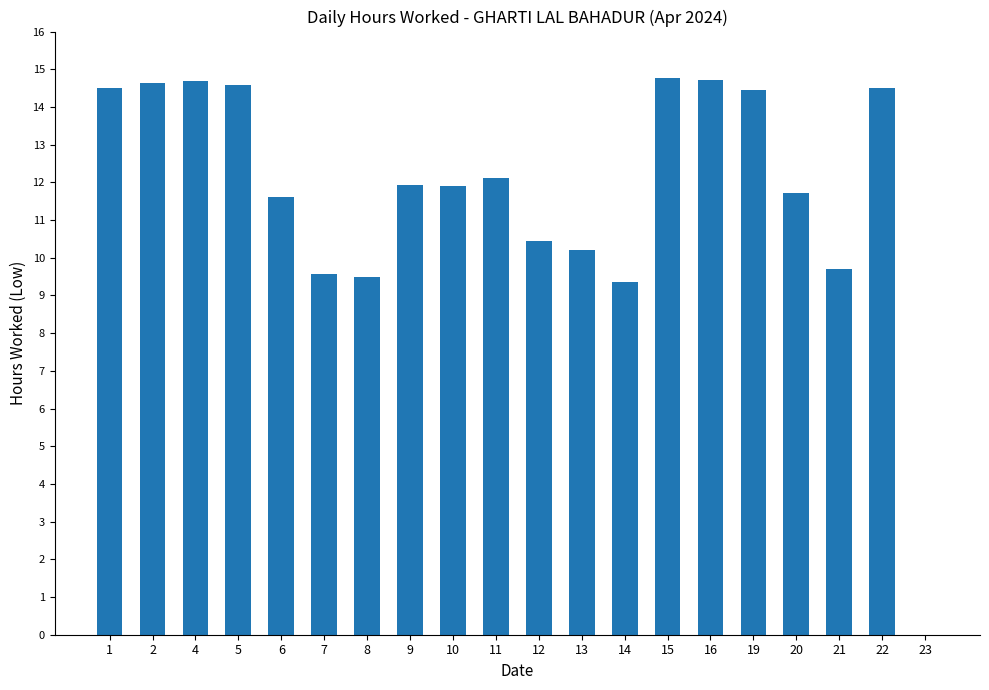

At which label is the value closest to 7?

14